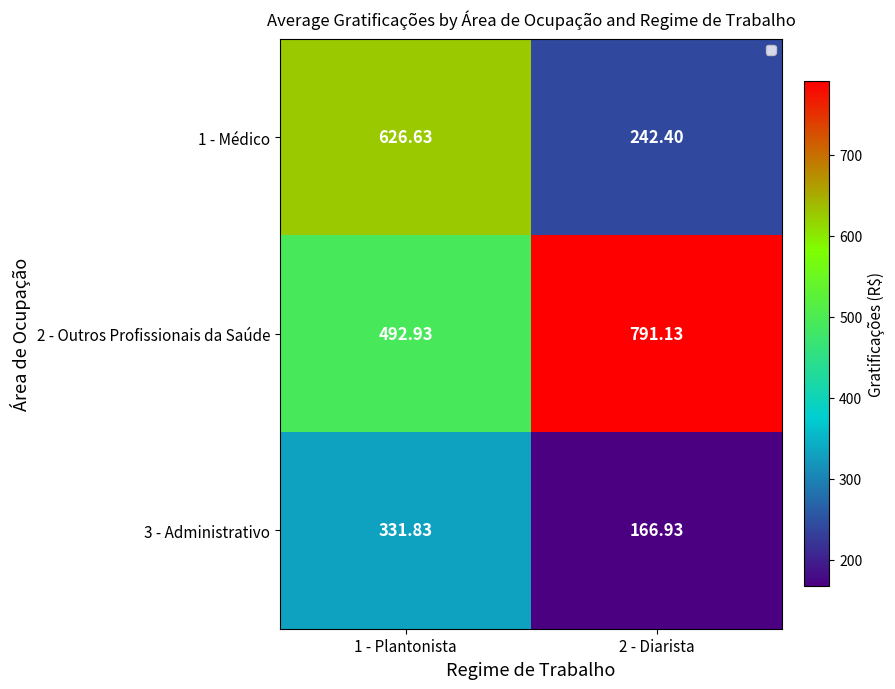

Is the value of 3 - Administrativo at 1 - Plantonista greater than the value of 2 - Outros Profissionais da Saúde at 1 - Plantonista?

No